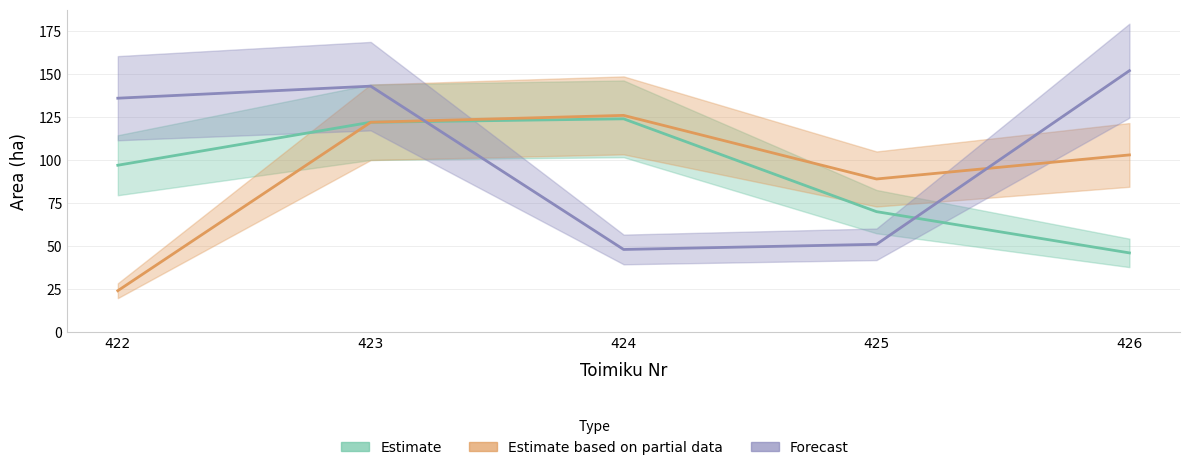

After their last crossing, which series has the higher values: Estimate or Forecast?

Forecast